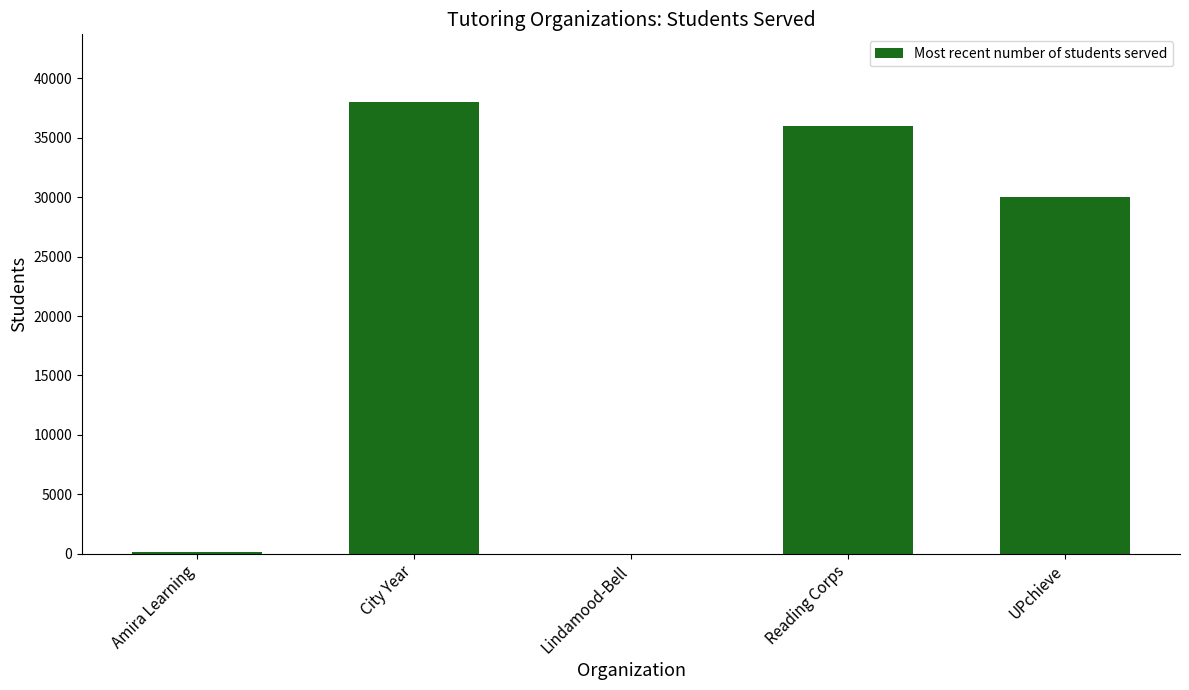

What is the sum of all values?

104146